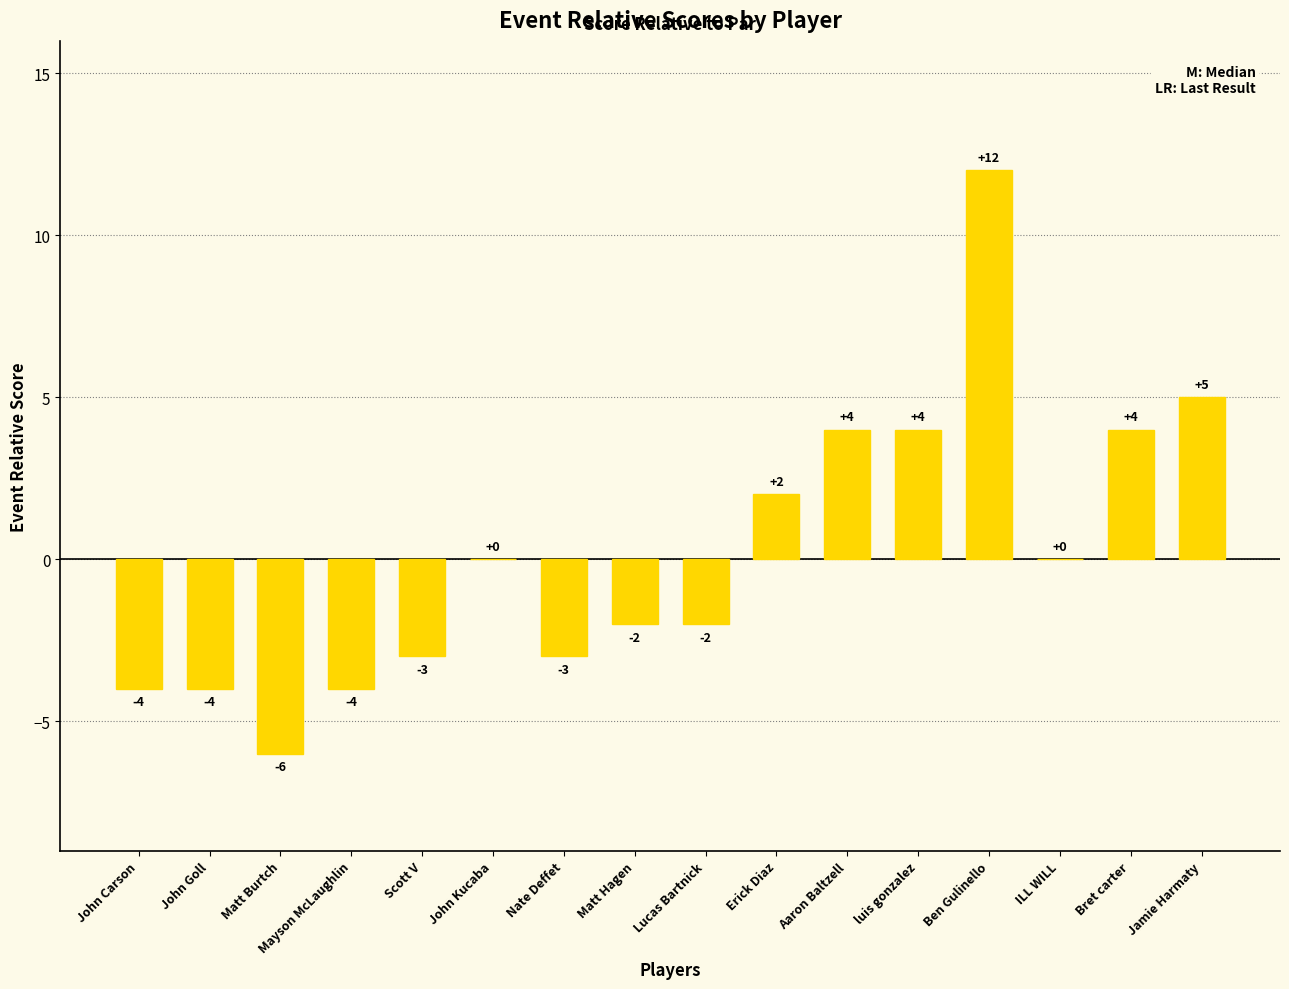

Between luis gonzalez and Ben Gulinello, which is larger?

Ben Gulinello